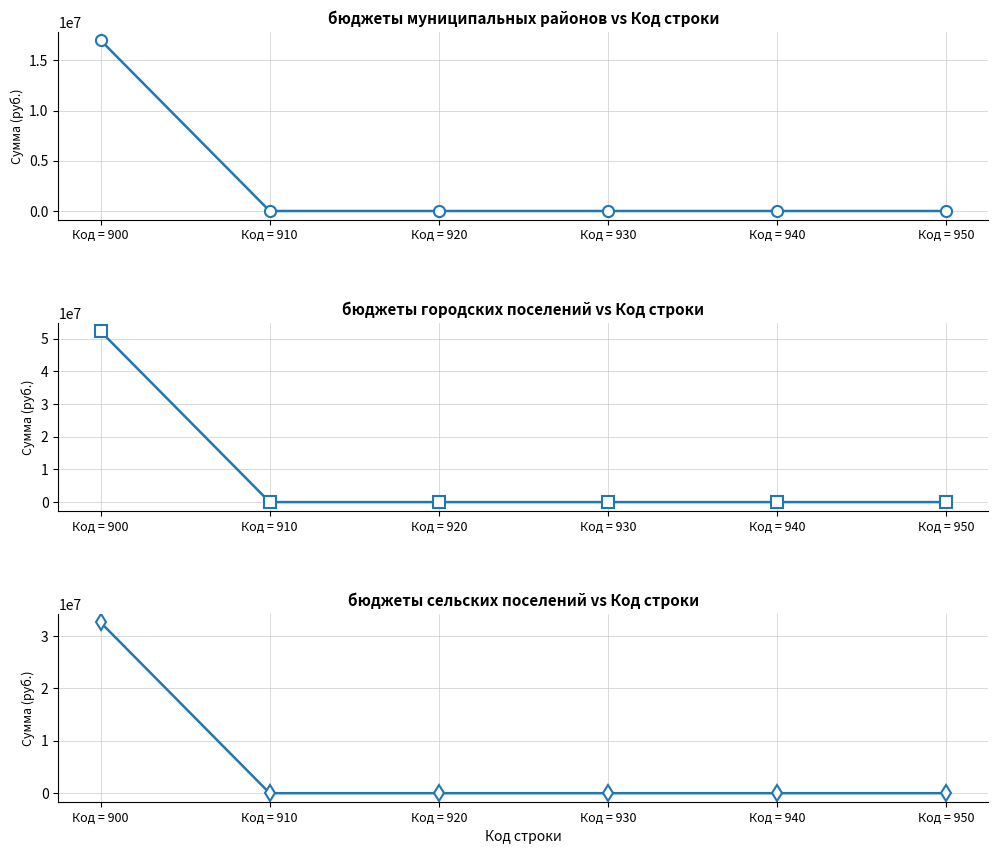

What are all the series names shown in the legend?

бюджеты муниципальных районов, бюджеты городских поселений, бюджеты сельских поселений